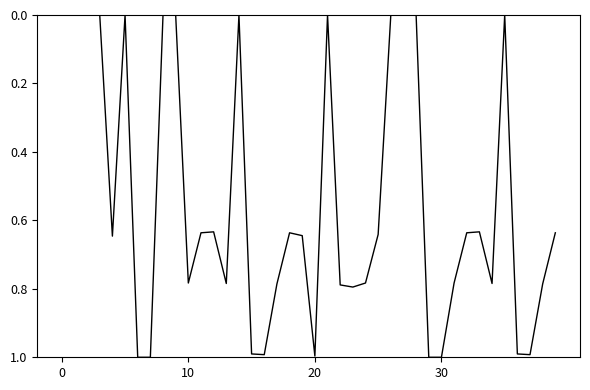

What is the difference between the maximum and minimum values?

1.0